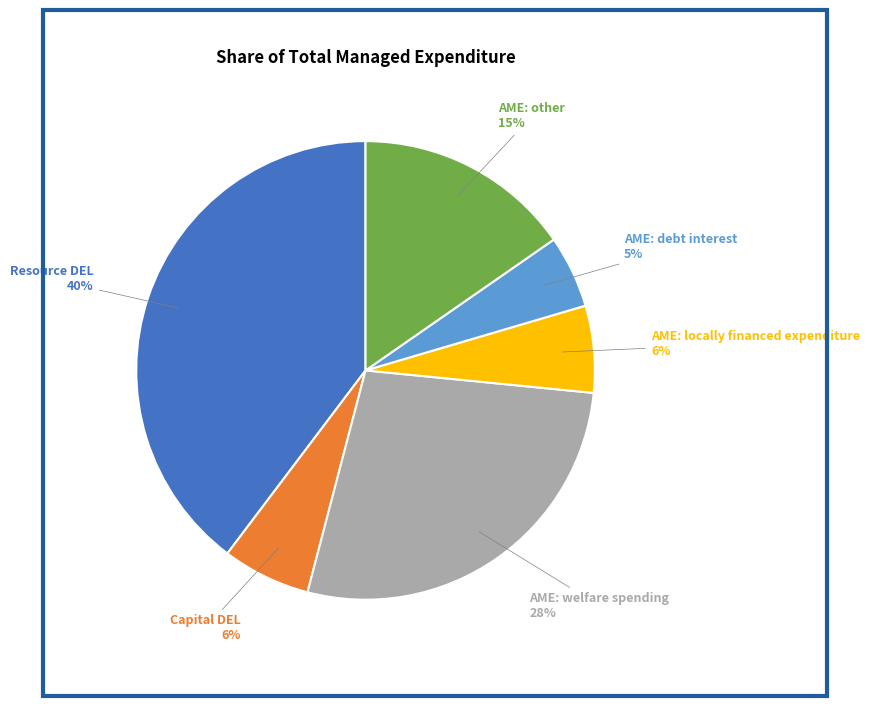

Is there any slice that represents more than half of the pie?

No